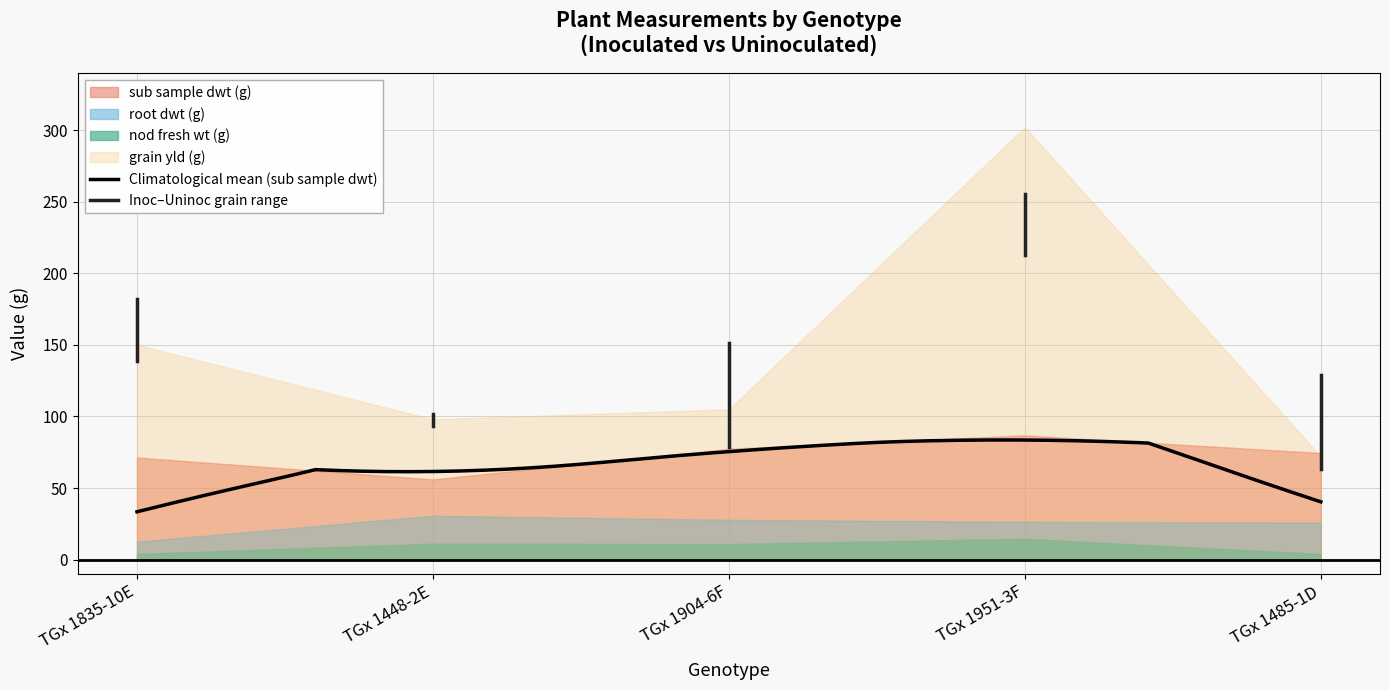

Which label corresponds to the largest value in the chart?

TGx 1951-3F